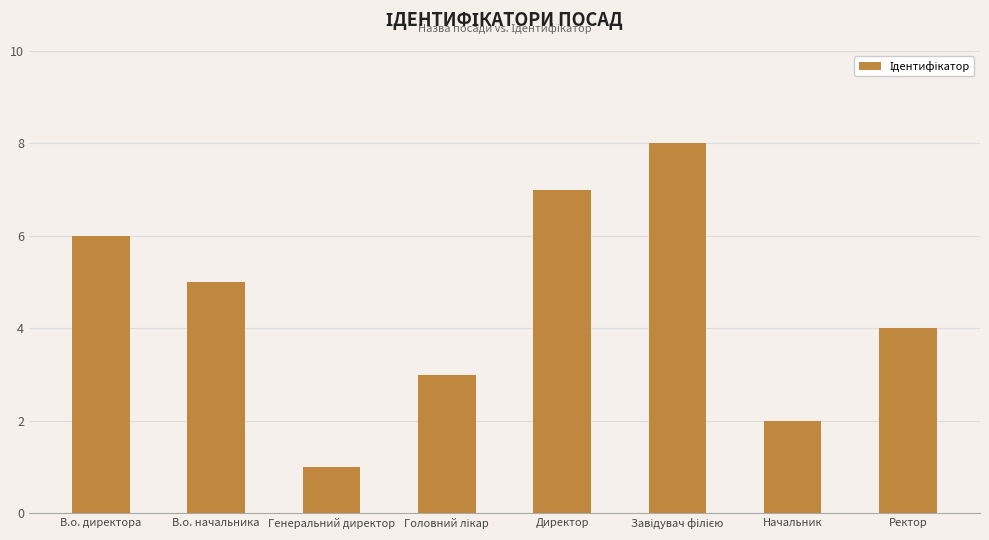

At which category does the chart reach its minimum across all series?

Генеральний директор